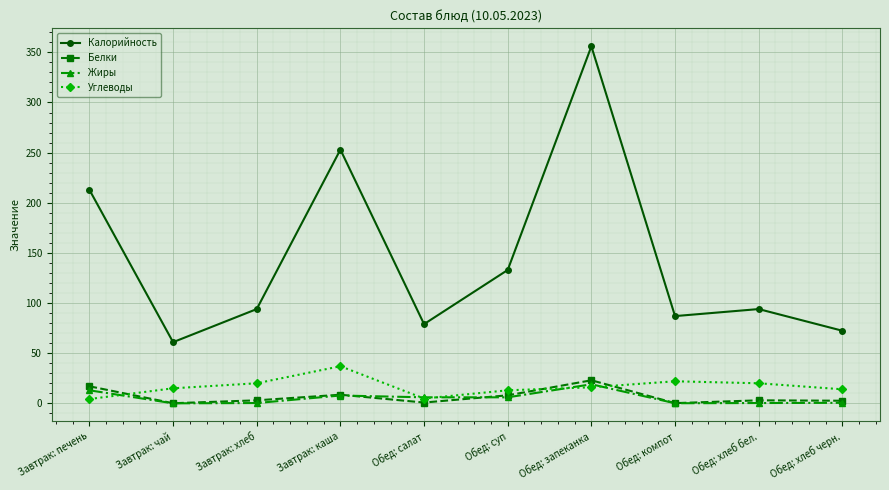

What is the label of the 10th point from the left?

Обед: хлеб черн.